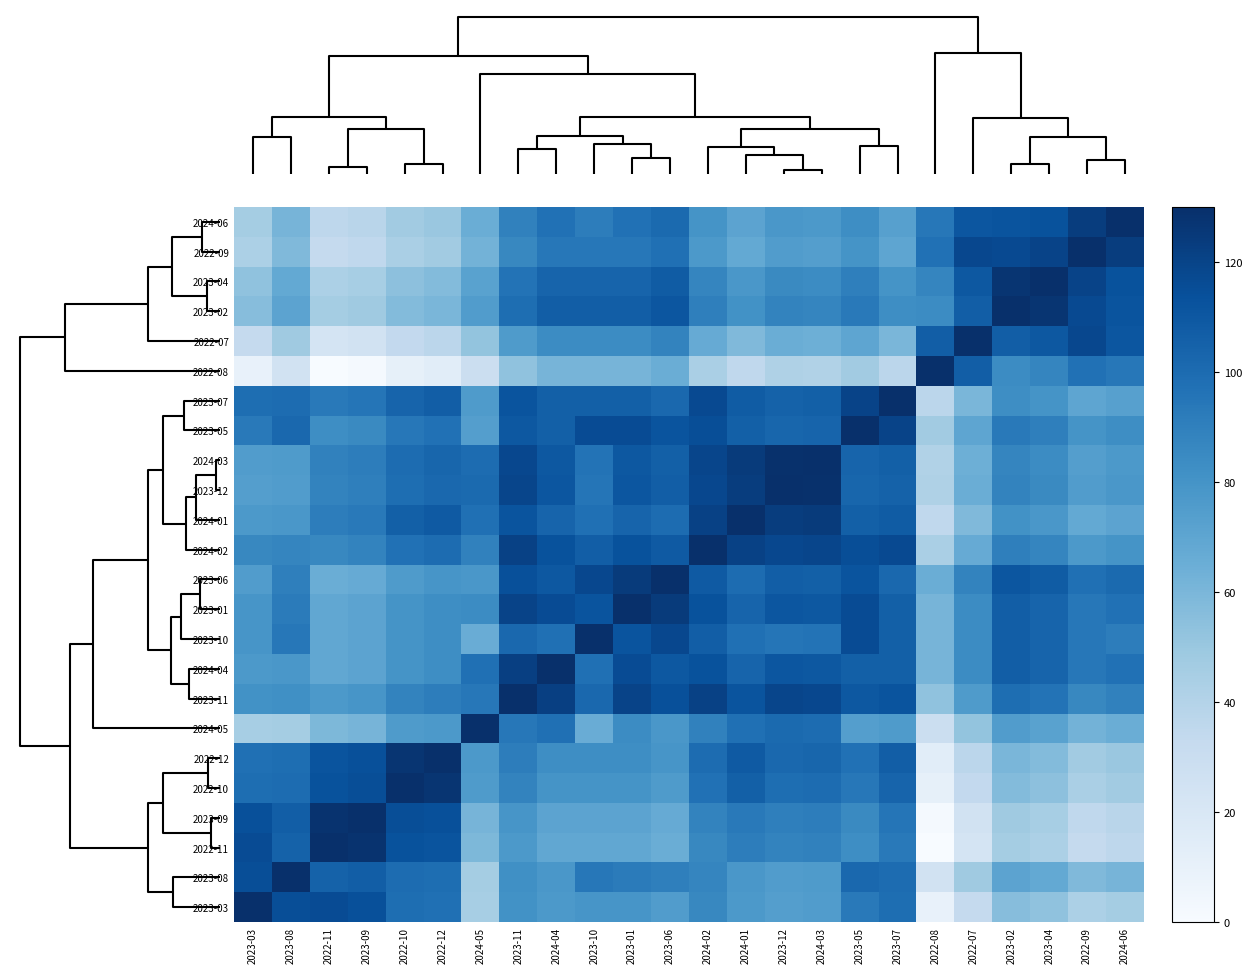

What is the maximum value shown in the chart?

130